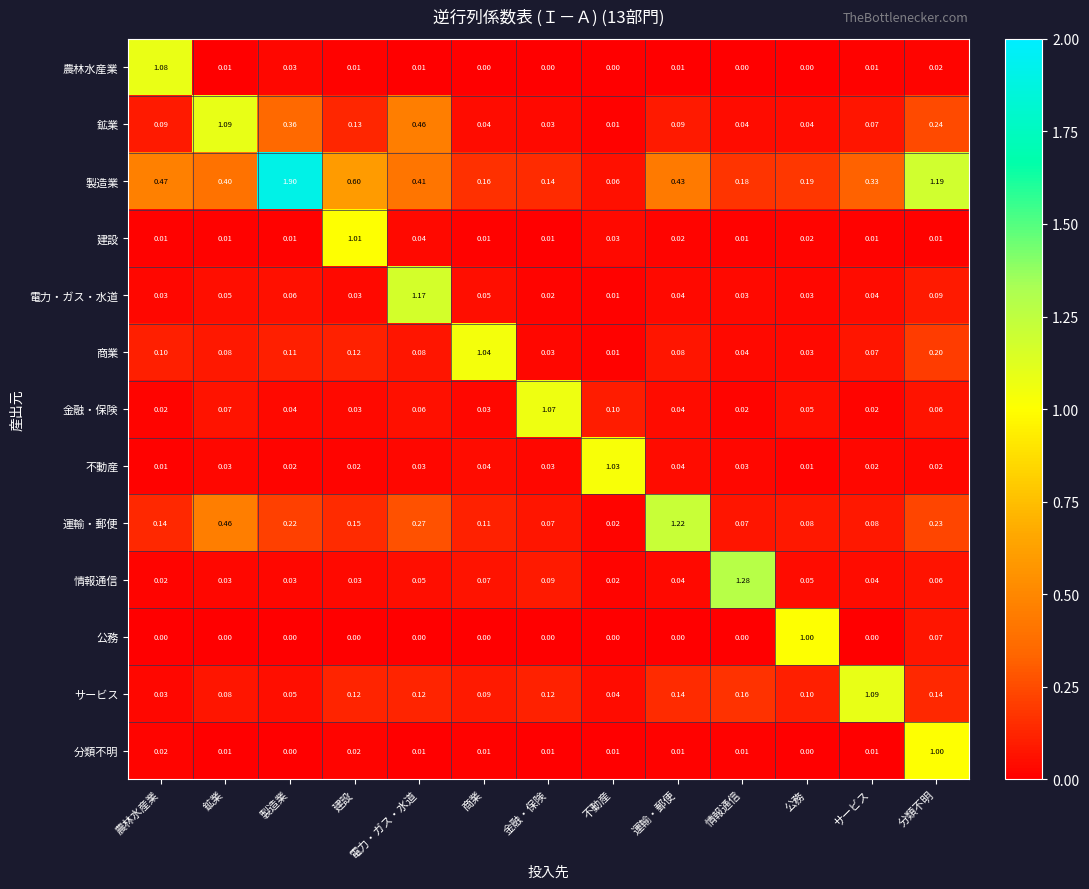

At which category is the sum across all series the highest?

分類不明